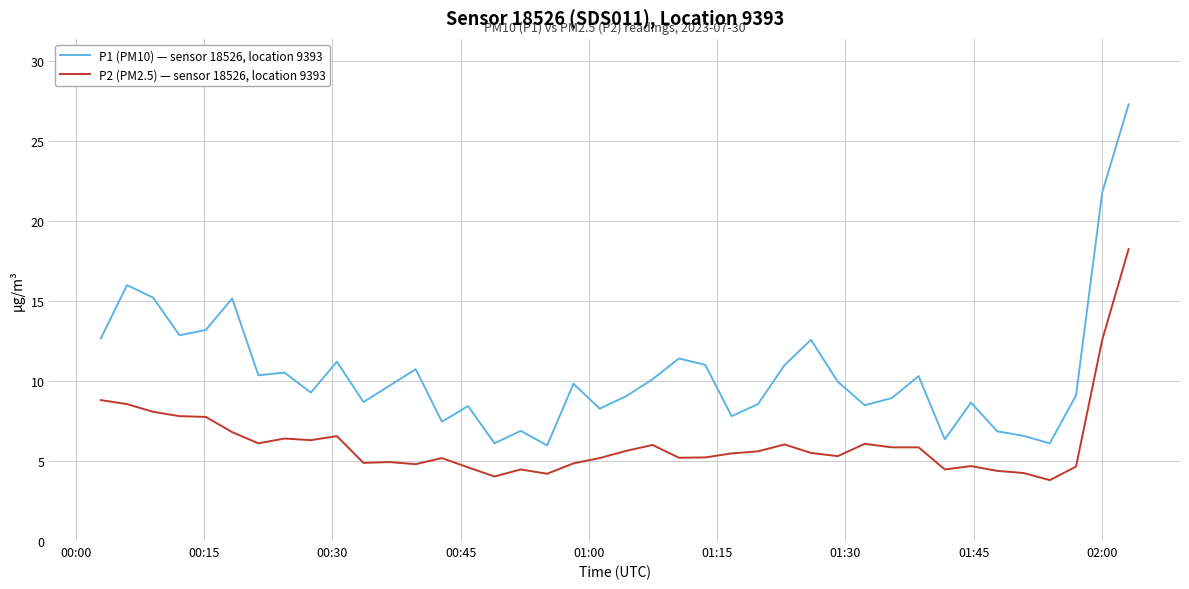

List the series in order of their overall mean, highest first.

P1 (PM10) — sensor 18526, location 9393, P2 (PM2.5) — sensor 18526, location 9393